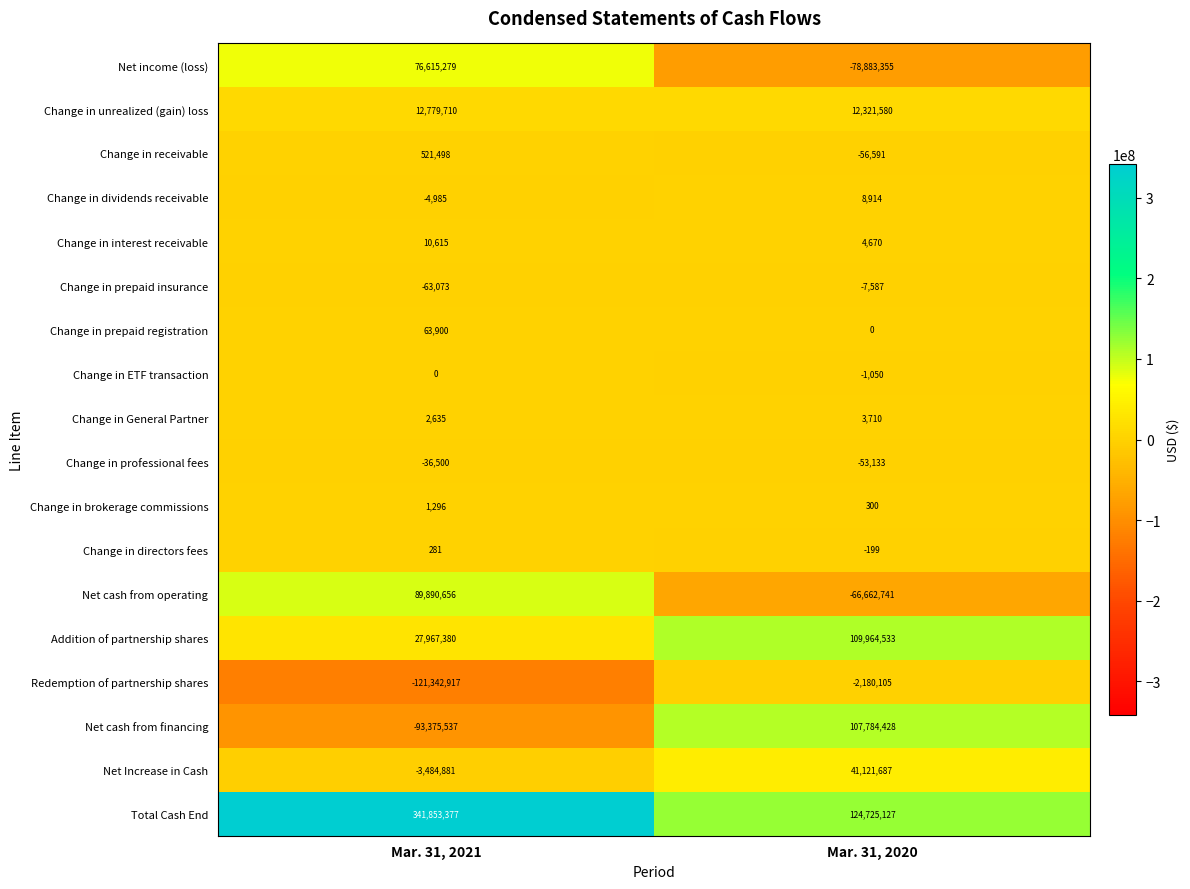

What is the lowest value of the Net income (loss) series?

-78883355